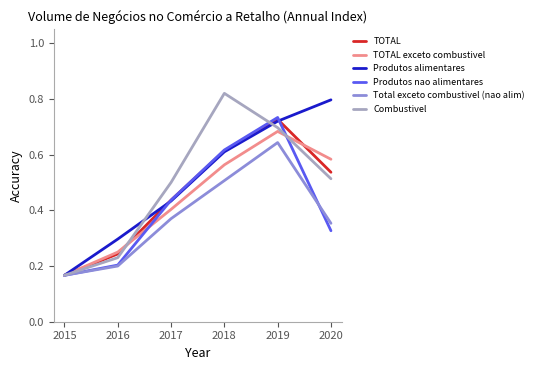

True or false: Produtos nao alimentares has a value of 0.2 at 2015.

True